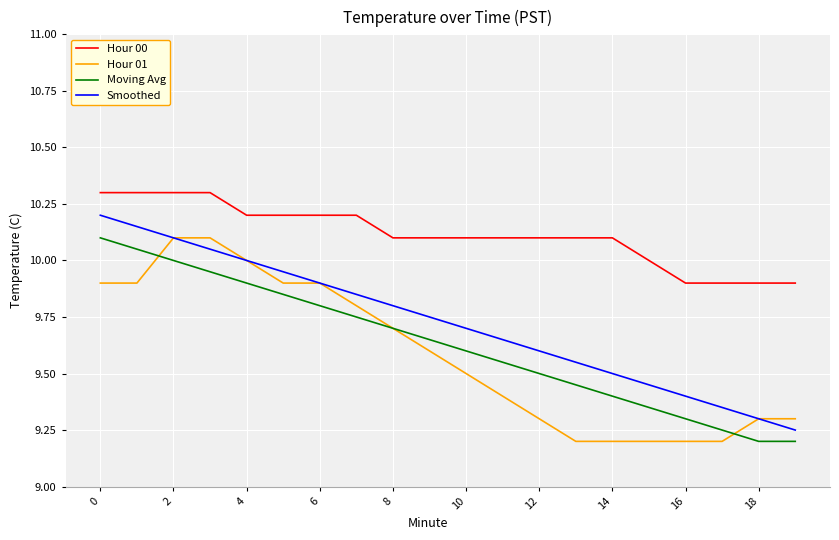

True or false: Hour 00 and Hour 01 intersect in this chart.

False